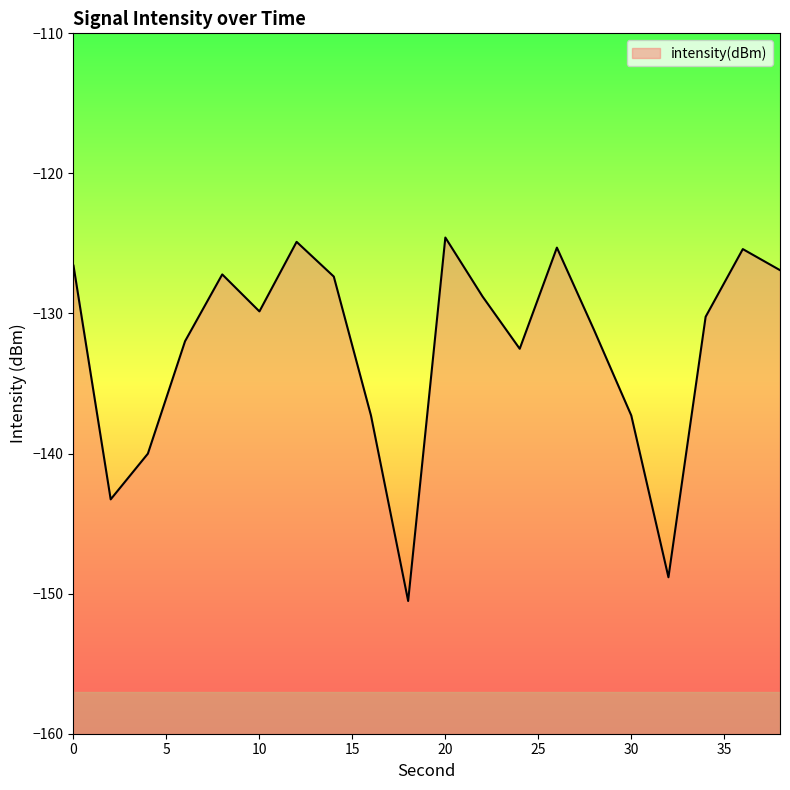

Is it true that the value at 0 is -126.6?

True